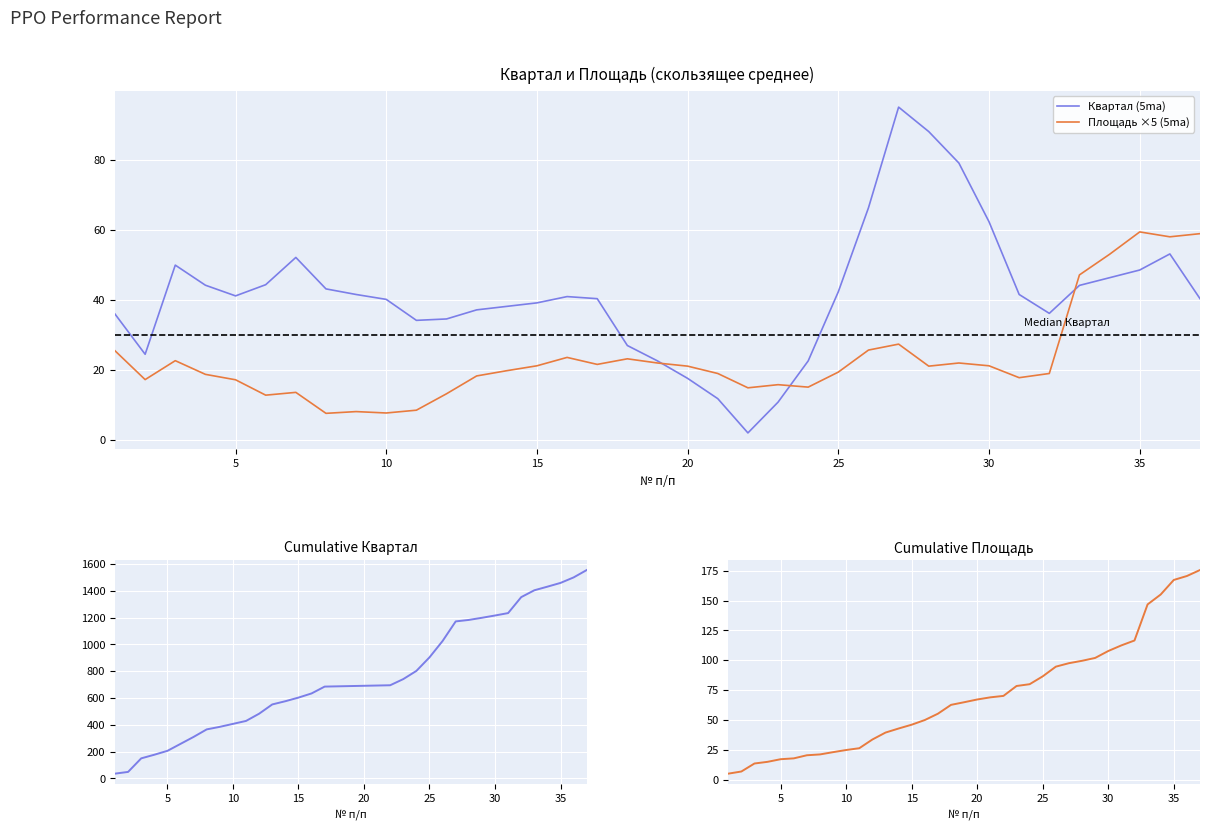

At how many categories does at least one series exceed 636?

21